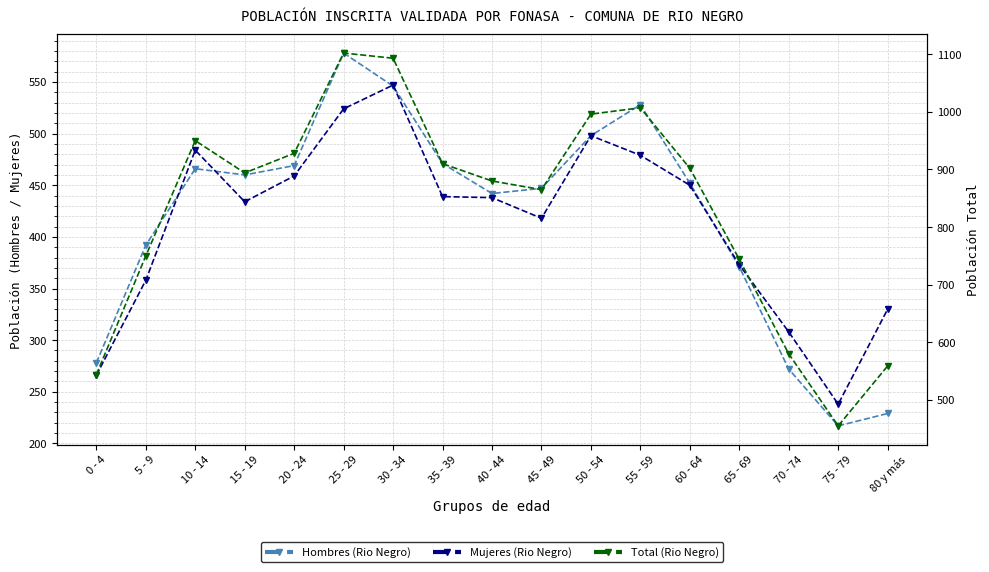

What is the spread (max minus min) of values at 30 - 34?

547